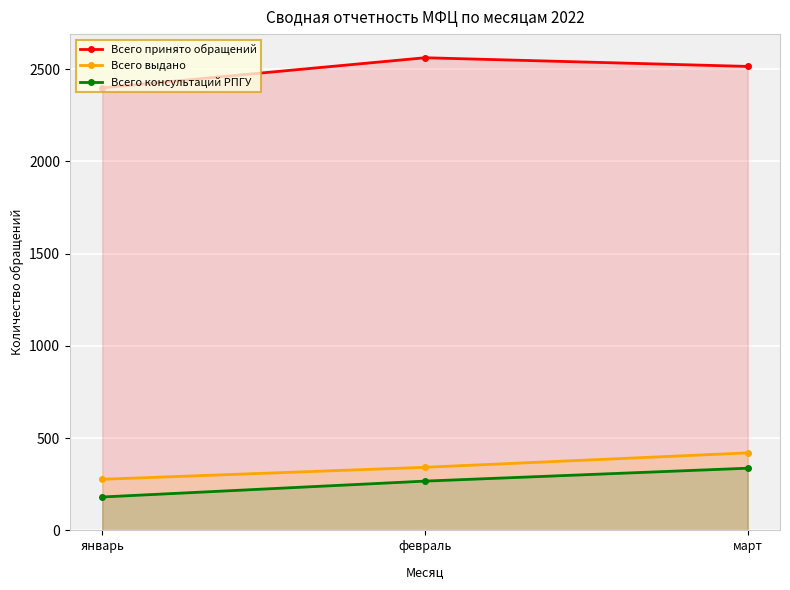

What is the sum of all Всего консультаций РПГУ values?

785